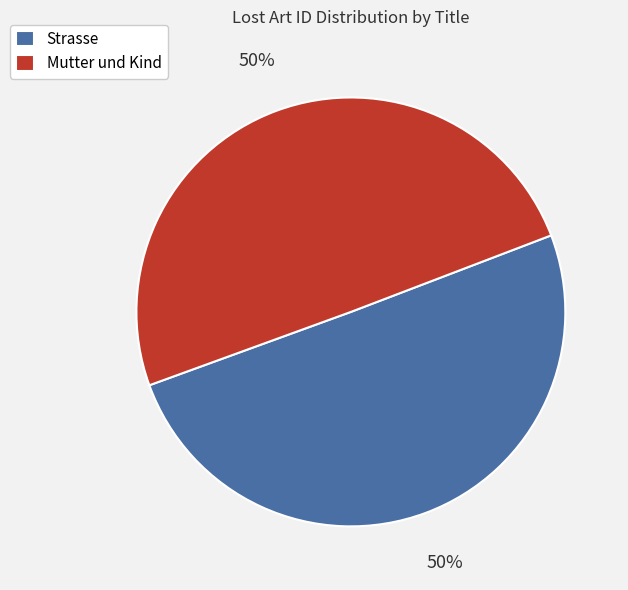

What percentage is the Mutter und Kind slice, to the nearest percent?

50%